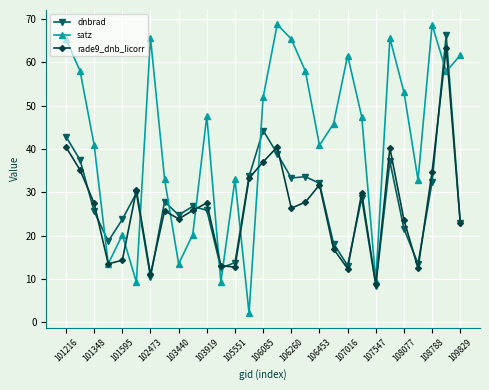

What are all the series names shown in the legend?

dnbrad, satz, rade9_dnb_licorr